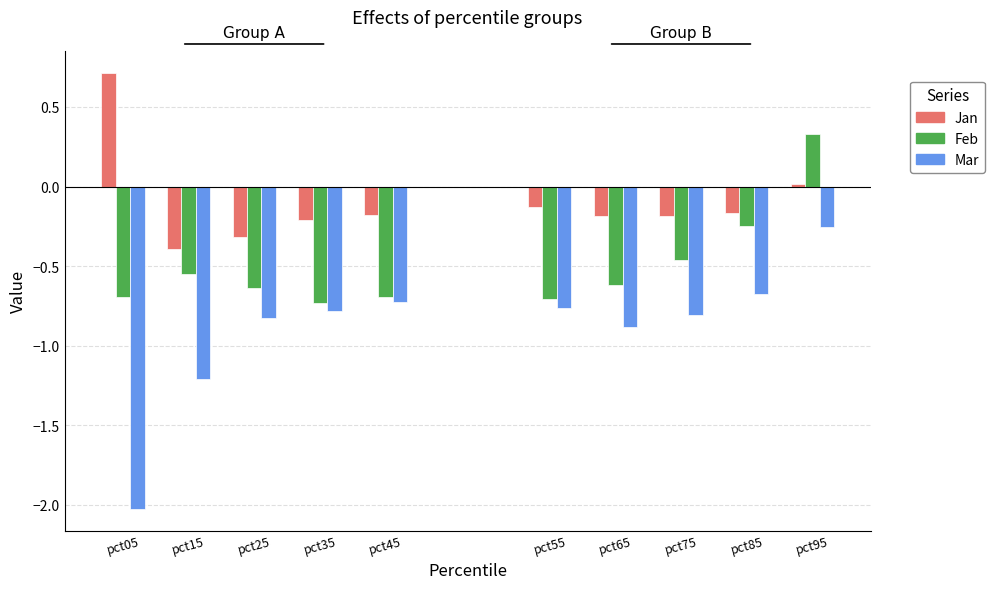

Is it true that Mar equals -2.0 at pct15?

False